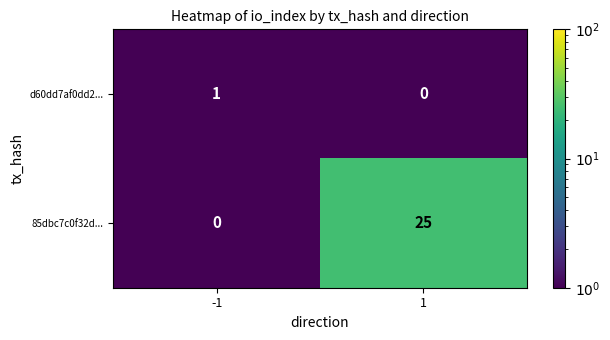

Reading left to right, transcribe all the data shown in this chart.

d60dd7af0dd2...: 1	0
85dbc7c0f32d...: 0	25